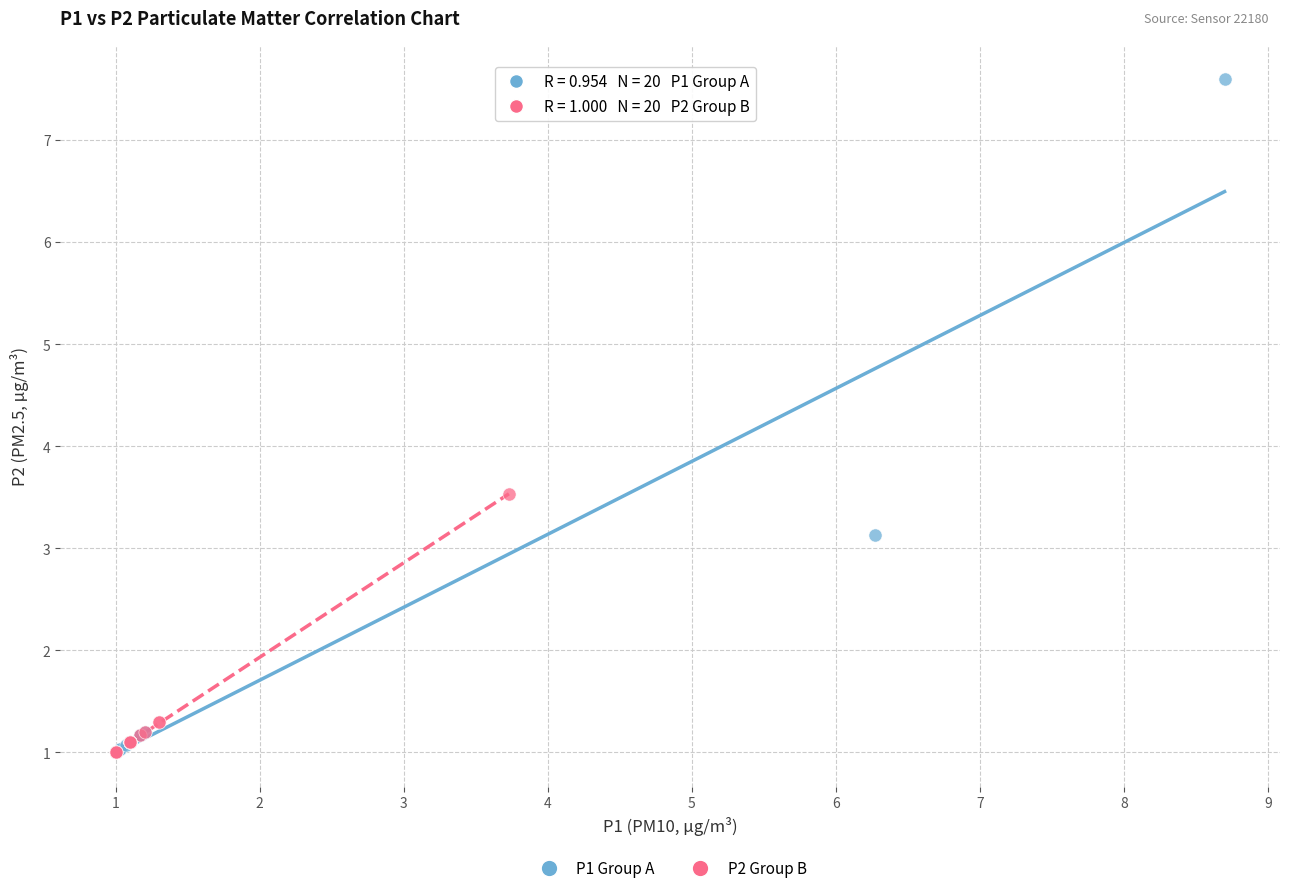

Which series has the widest spread of Y values?

P1 Group A